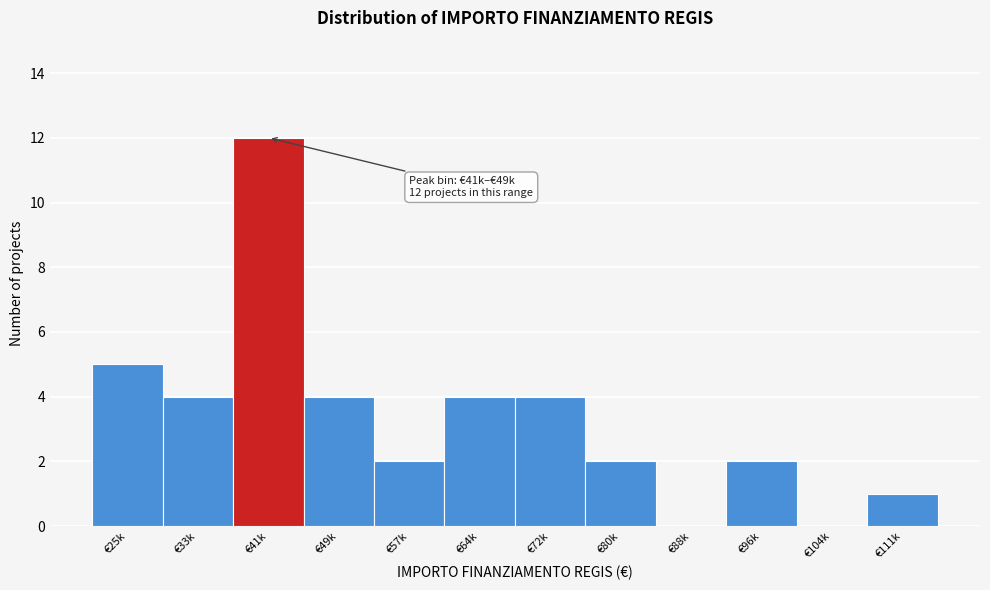

Reading left to right, list all the values displayed in this chart.

€25k=5	€33k=4	€41k=12	€49k=4	€57k=2	€64k=4	€72k=4	€80k=2	€88k=0	€96k=2	€104k=0	€111k=1